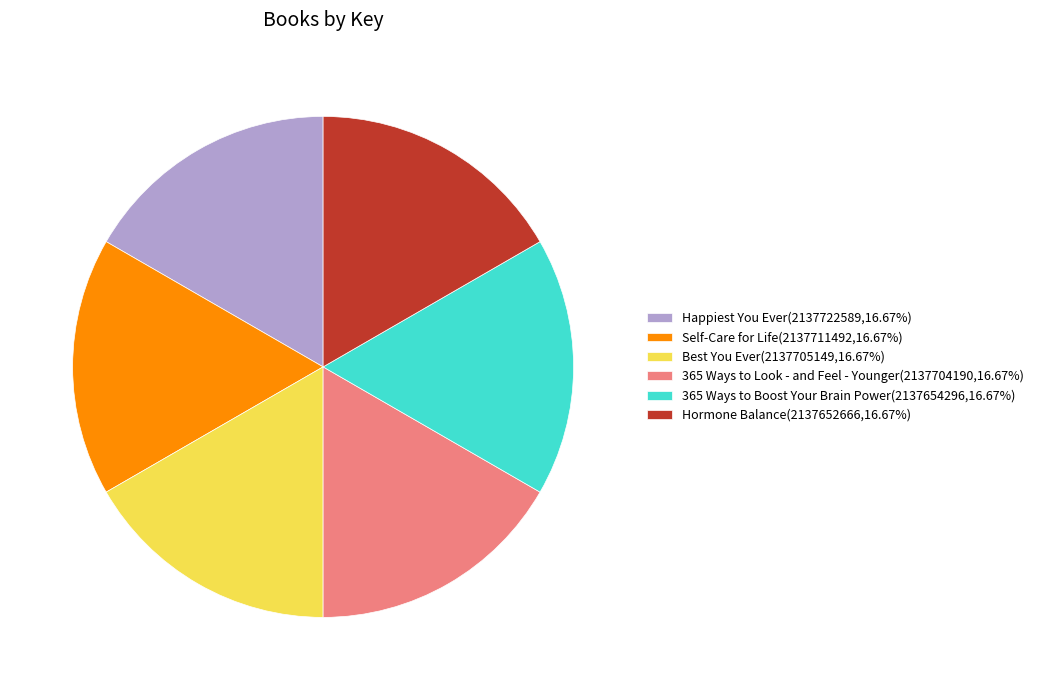

Is it true that 365 Ways to Look - and Feel - Younger is 7% of the pie?

False